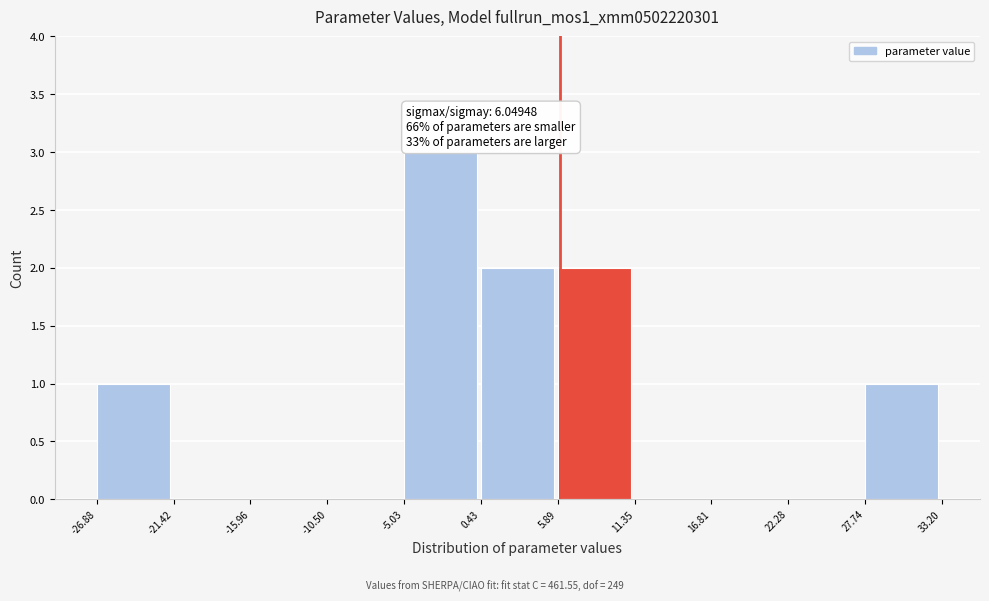

Which range on the x-axis has the tallest bar?

-5.03 to 0.43